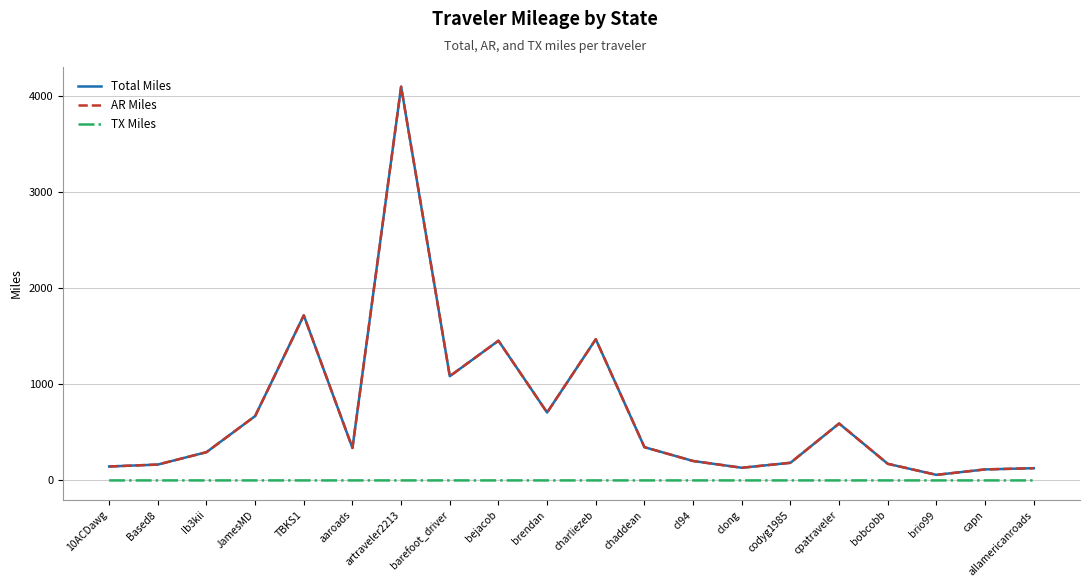

What are all the series names shown in the legend?

Total Miles, AR Miles, TX Miles